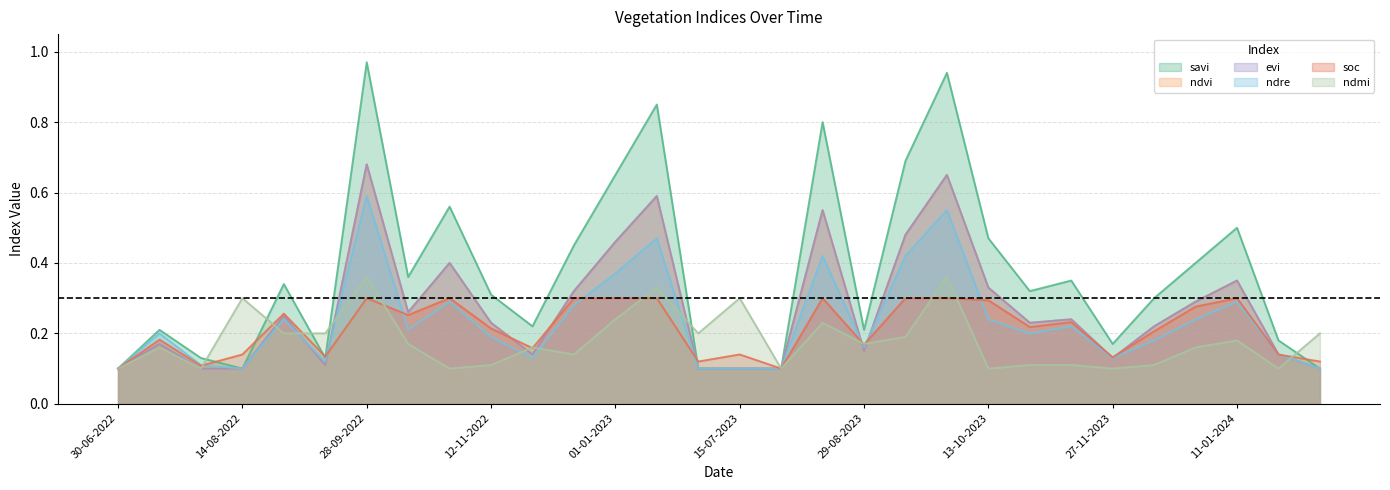

At how many categories does at least one series exceed 0?

30